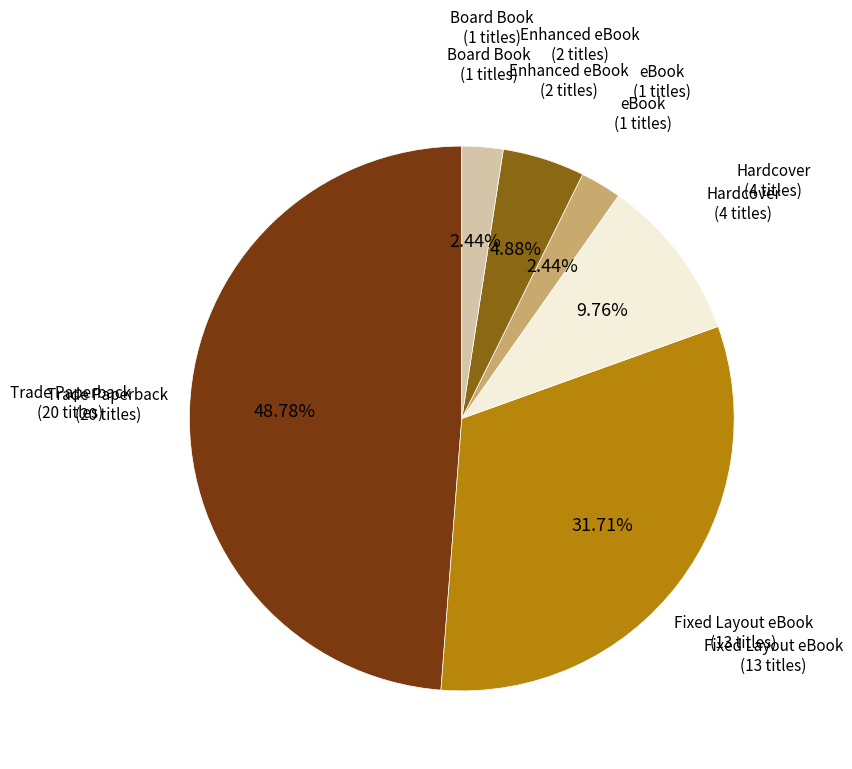

Count the number of slices in the pie.

6